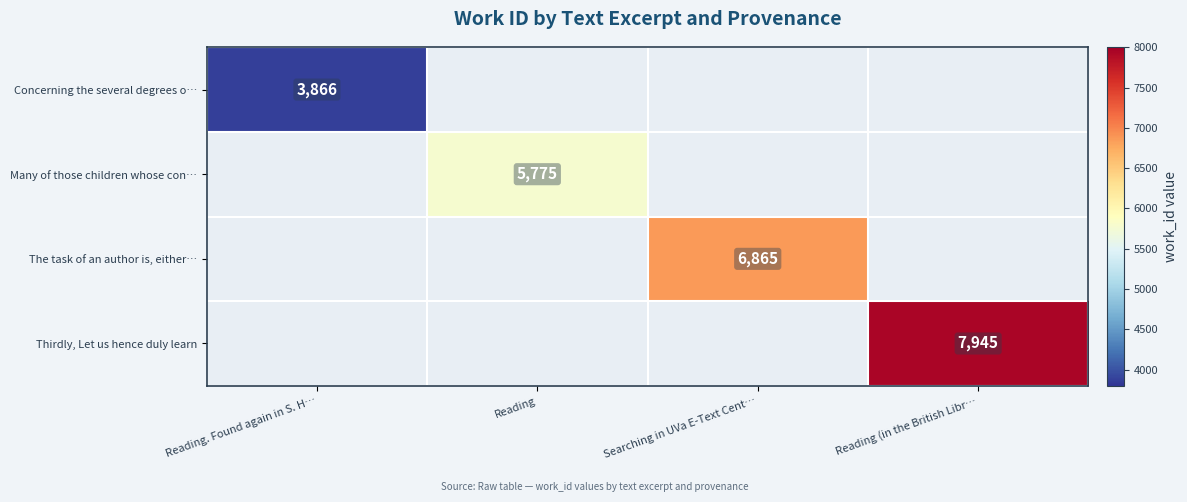

True or false: Concerning the several degrees o… has a value of 3866 at Reading. Found again in S. H….

True